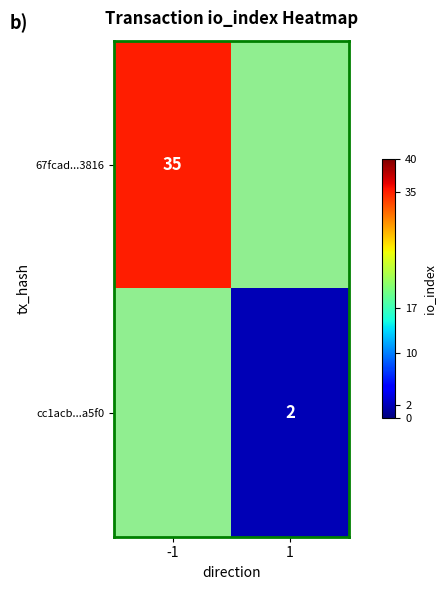

The value of cc1acb...a5f0 at 1 is 1. True or false?

False